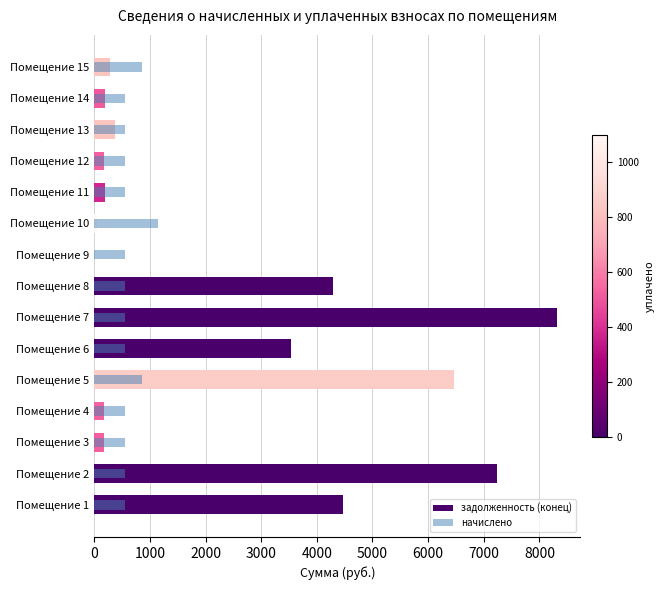

What is the sum of the задолженность (конец) values at Помещение 9 and Помещение 5?

6463.4